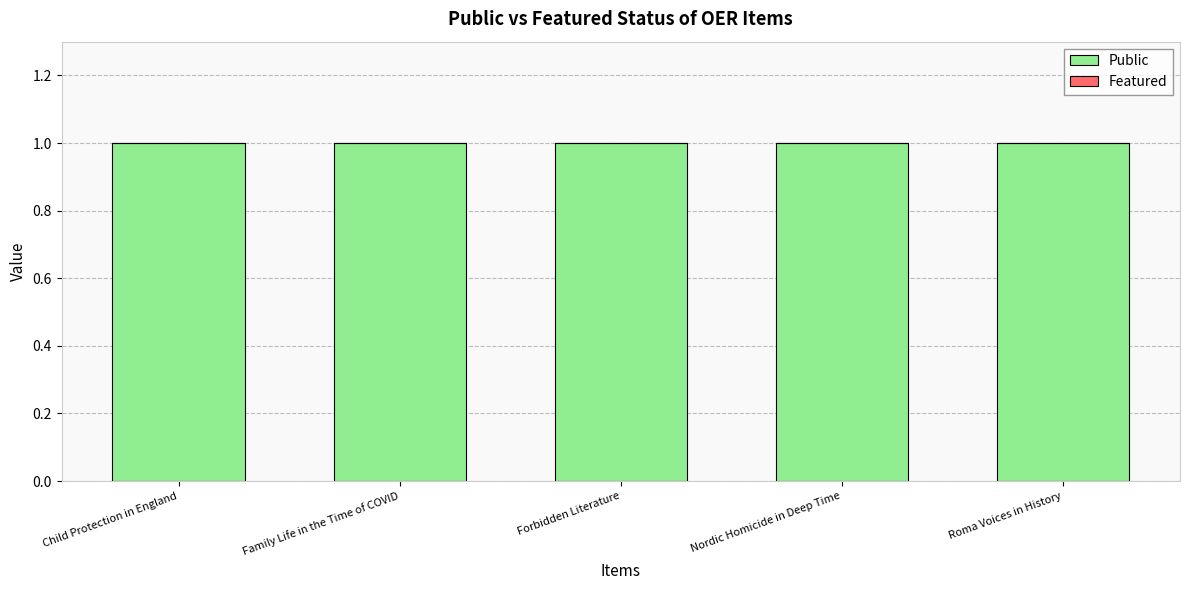

What position from the right is Forbidden Literature?

3